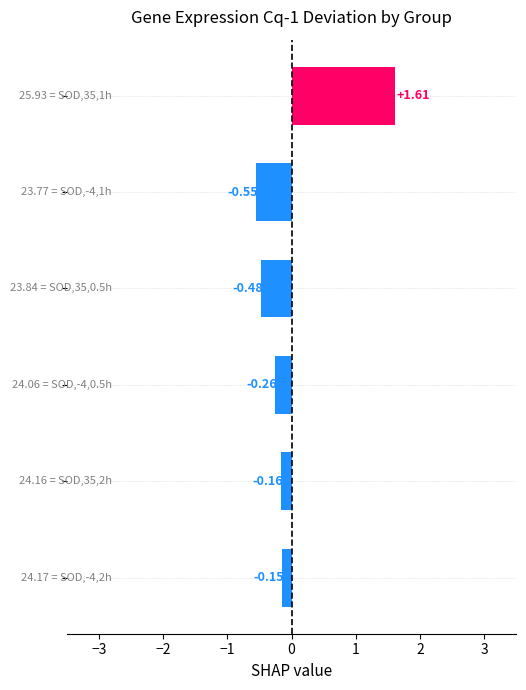

What is the difference between the maximum and second lowest values?

2.1